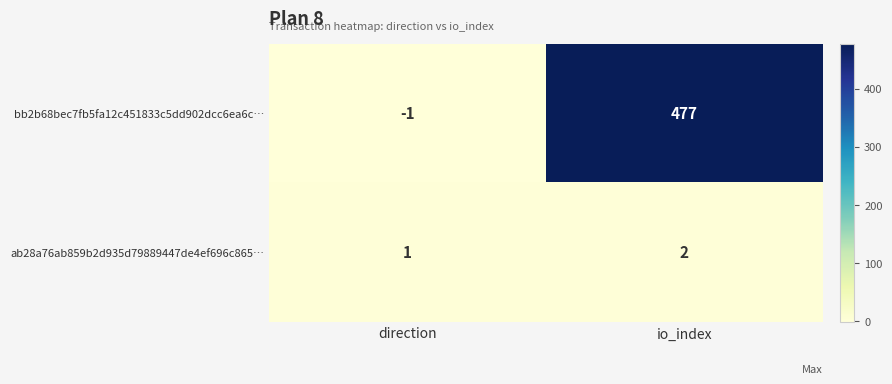

What is the difference between the highest and lowest values at direction?

2